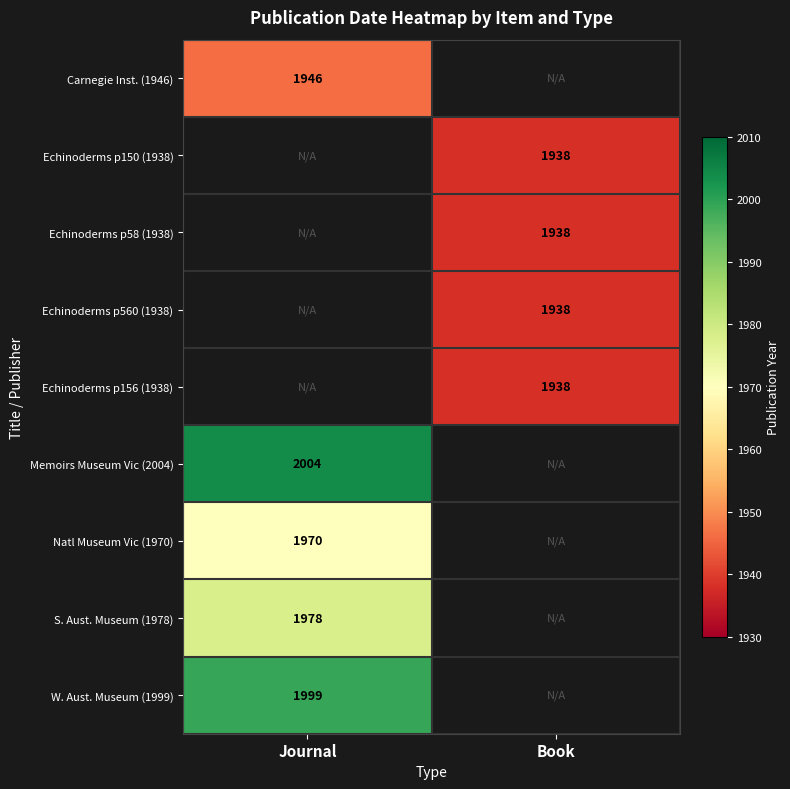

Which category has the lowest value across all series?

Book